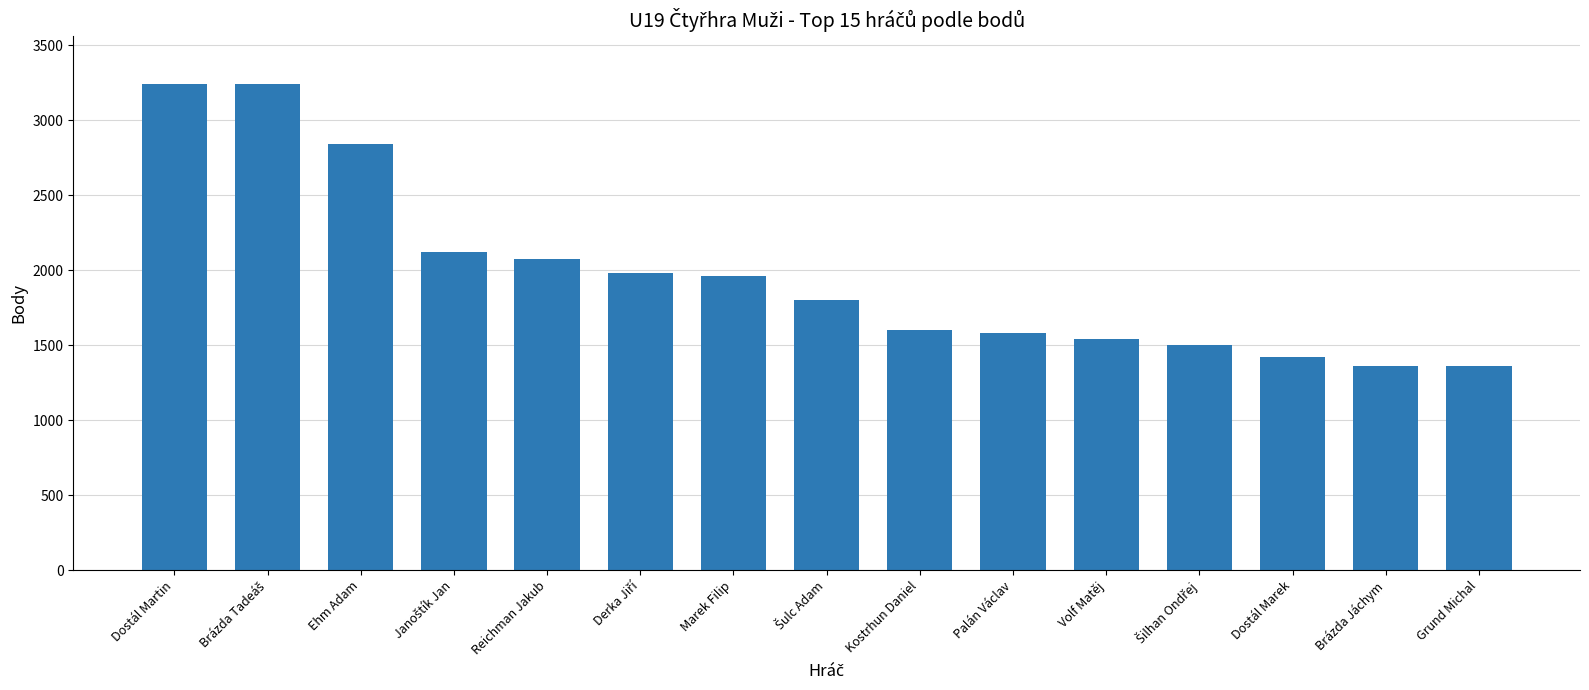

Which has a higher value, Palán Václav or Marek Filip?

Marek Filip